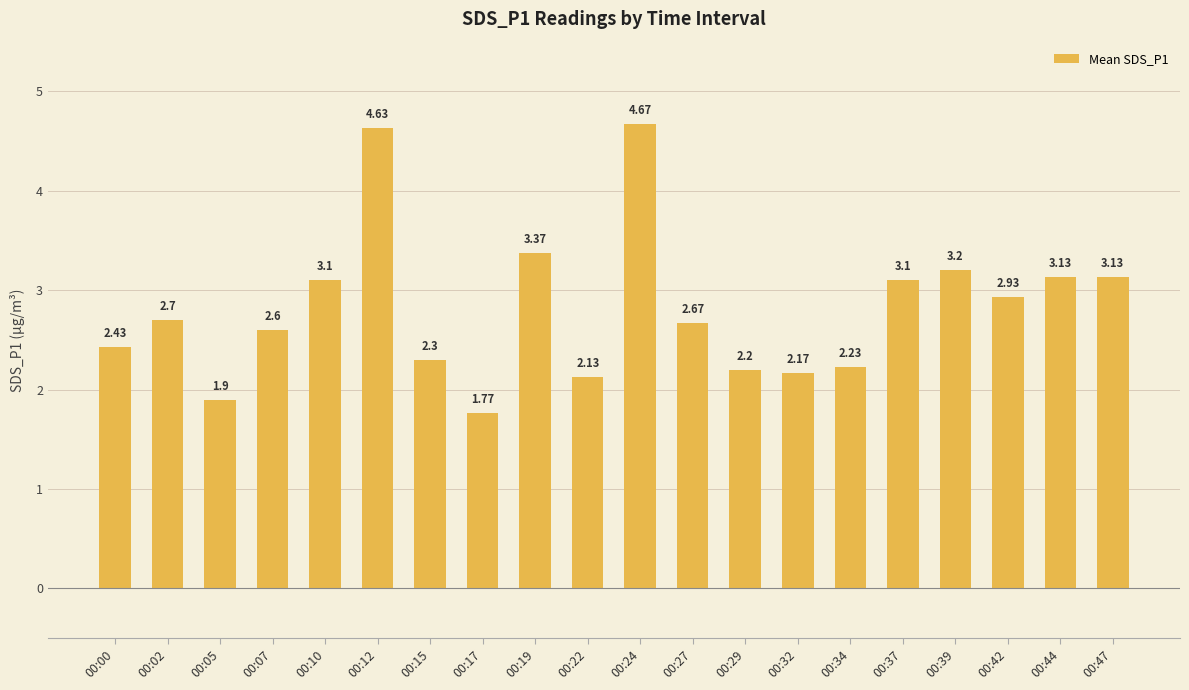

What is the average value?

2.8